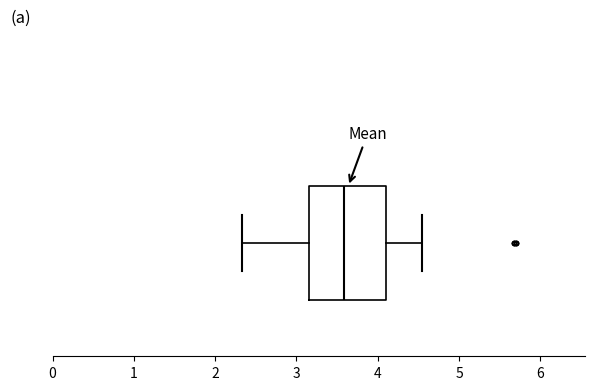

Read this box plot against the x-axis: the position of the median line, the range covered by the box, and the ends of both whiskers. The values are not printed on the chart, so give them approximately, as read against the axis.

median 3.6, box 3.2 to 4.1, whiskers 2.3 to 4.6